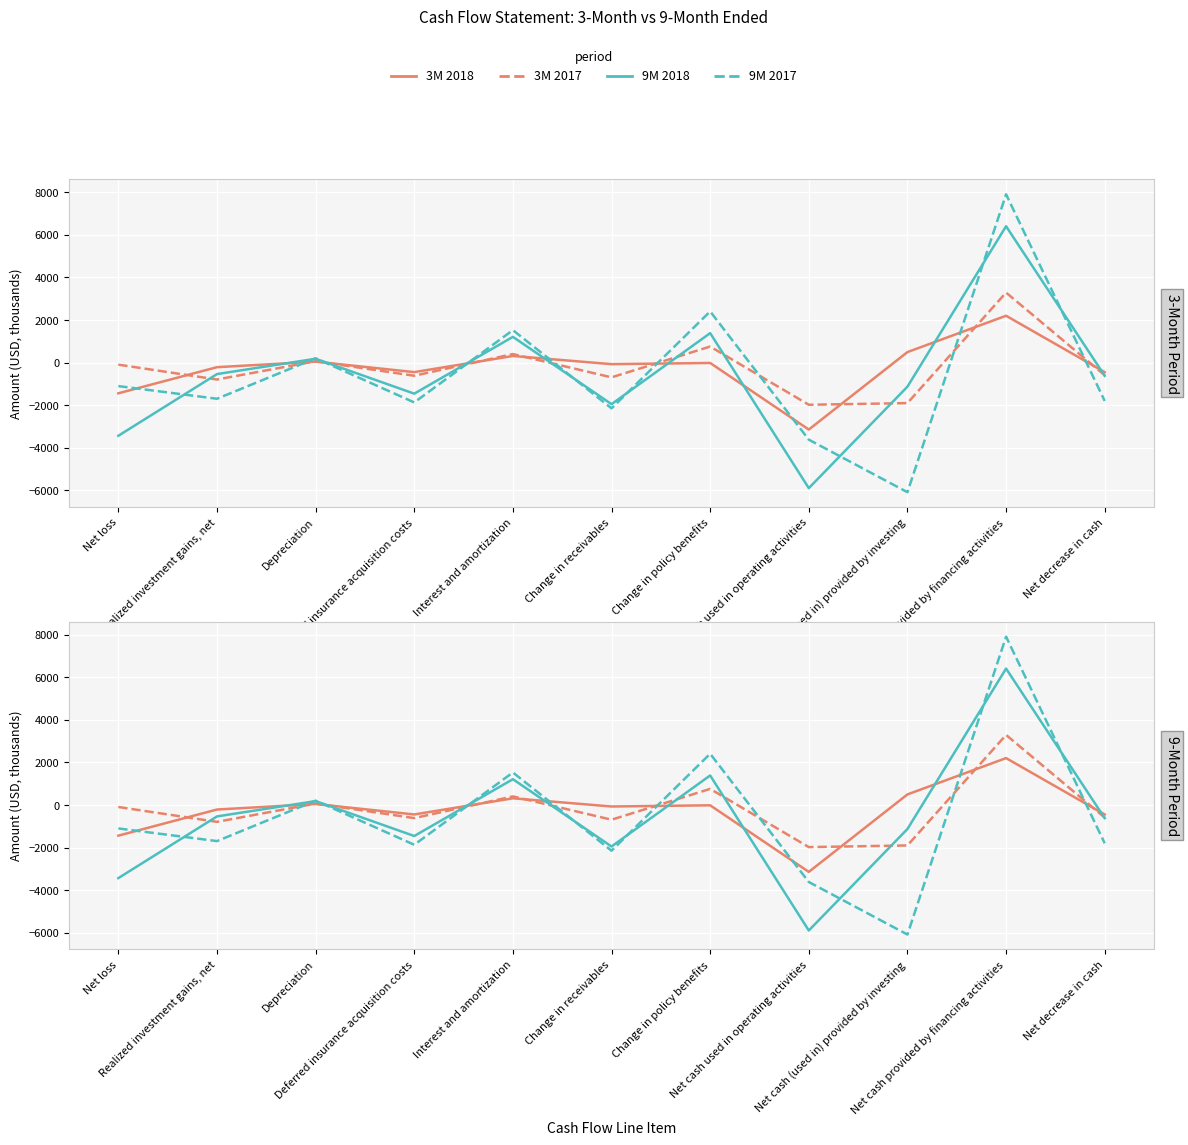

Which series has the largest total across all categories?

3M 2017 (salmon-dashed)